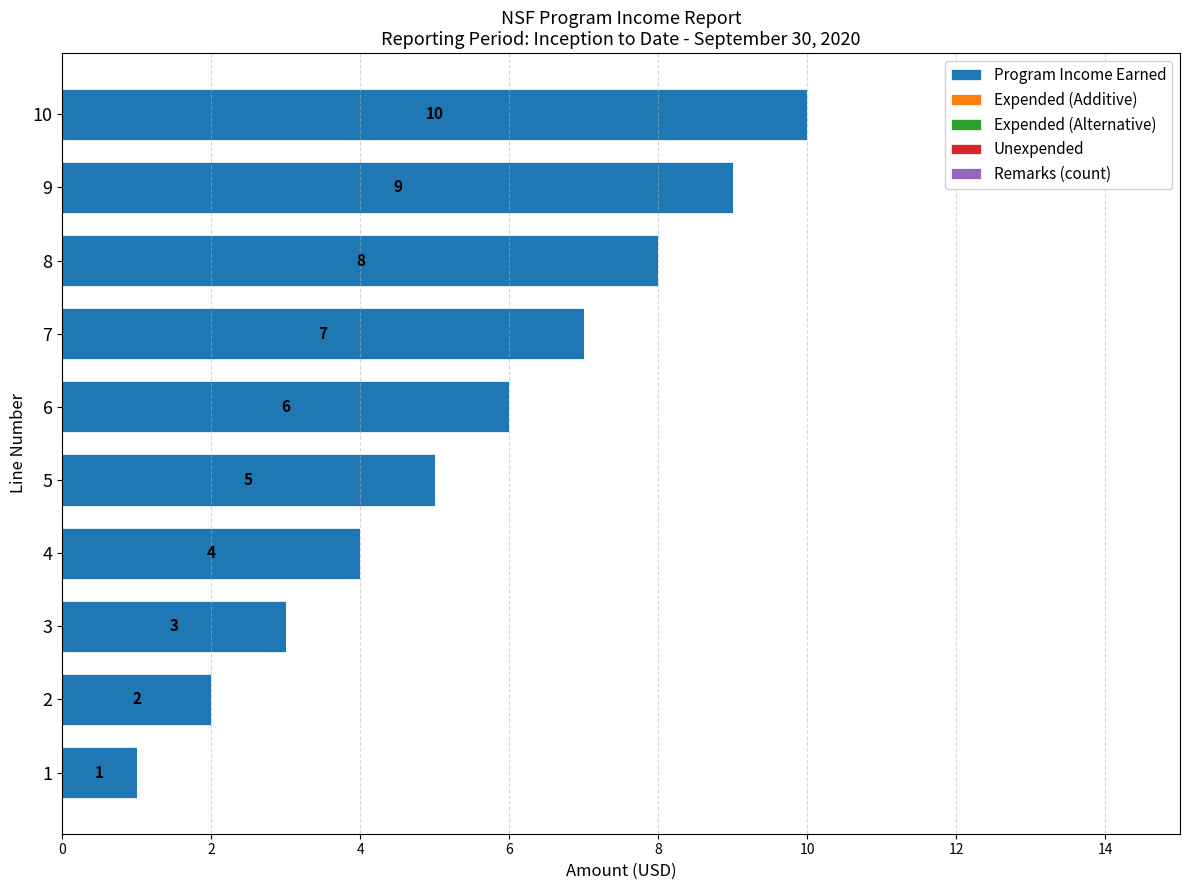

How many values are between 3 and 8?

6